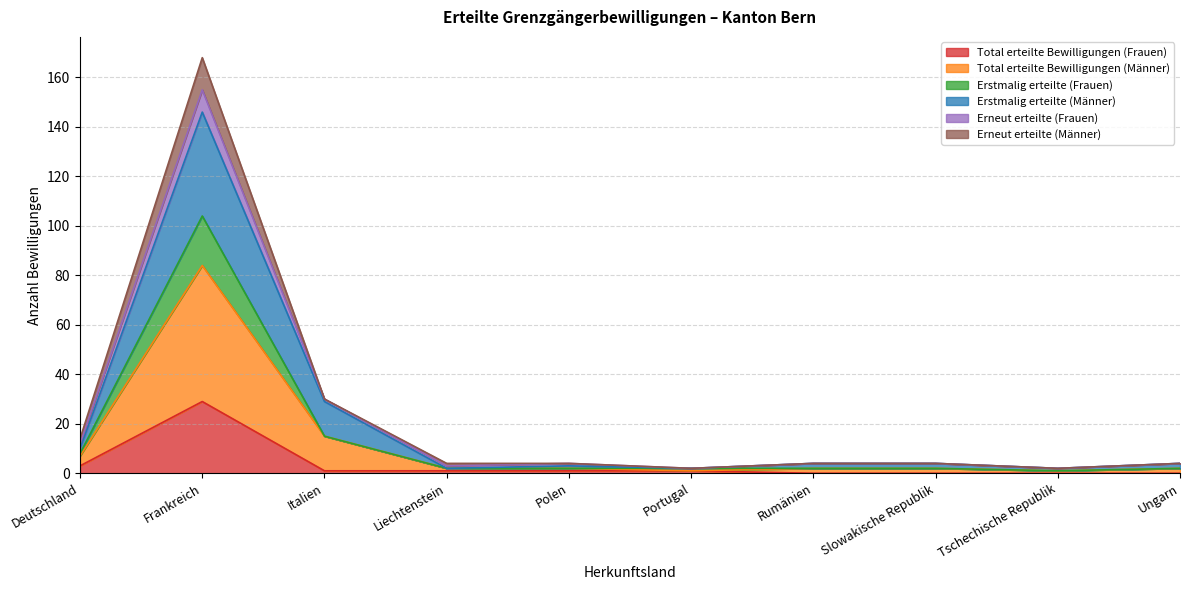

Does the chart display data point markers on the line(s)?

No